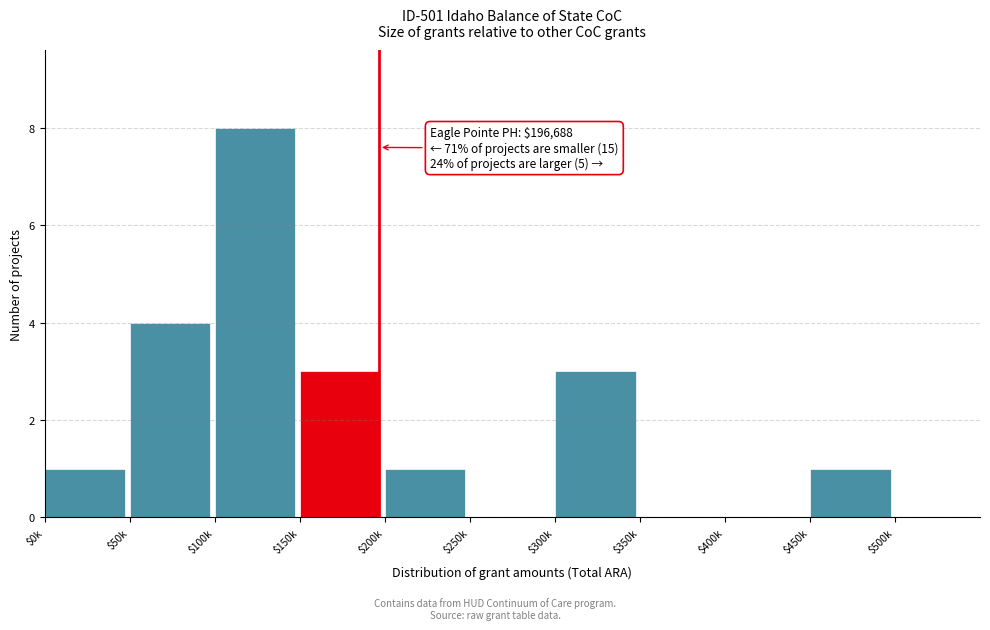

The value at $150k is 2. True or false?

False